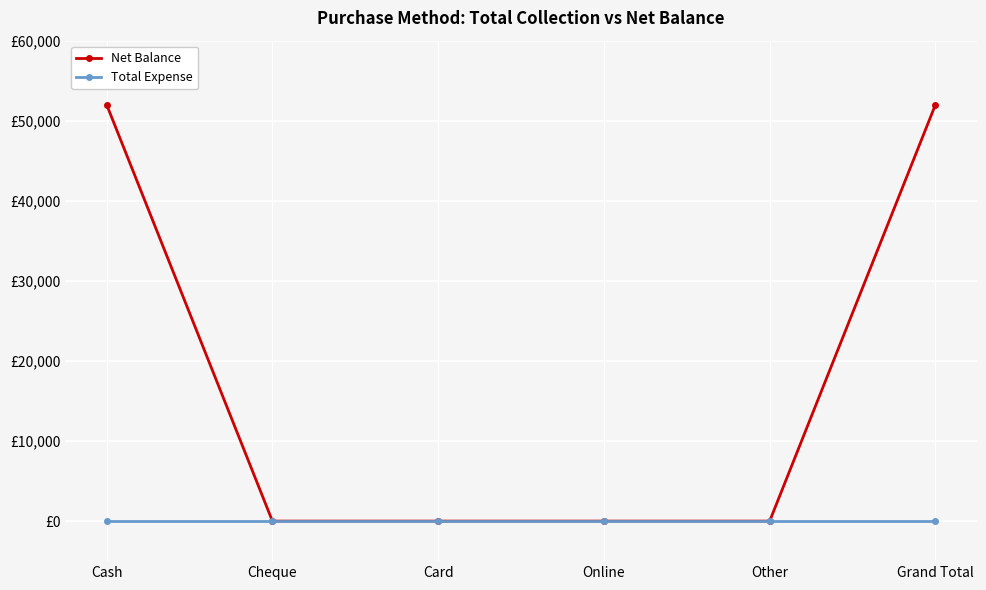

At which category is the sum across all series the highest?

Cash